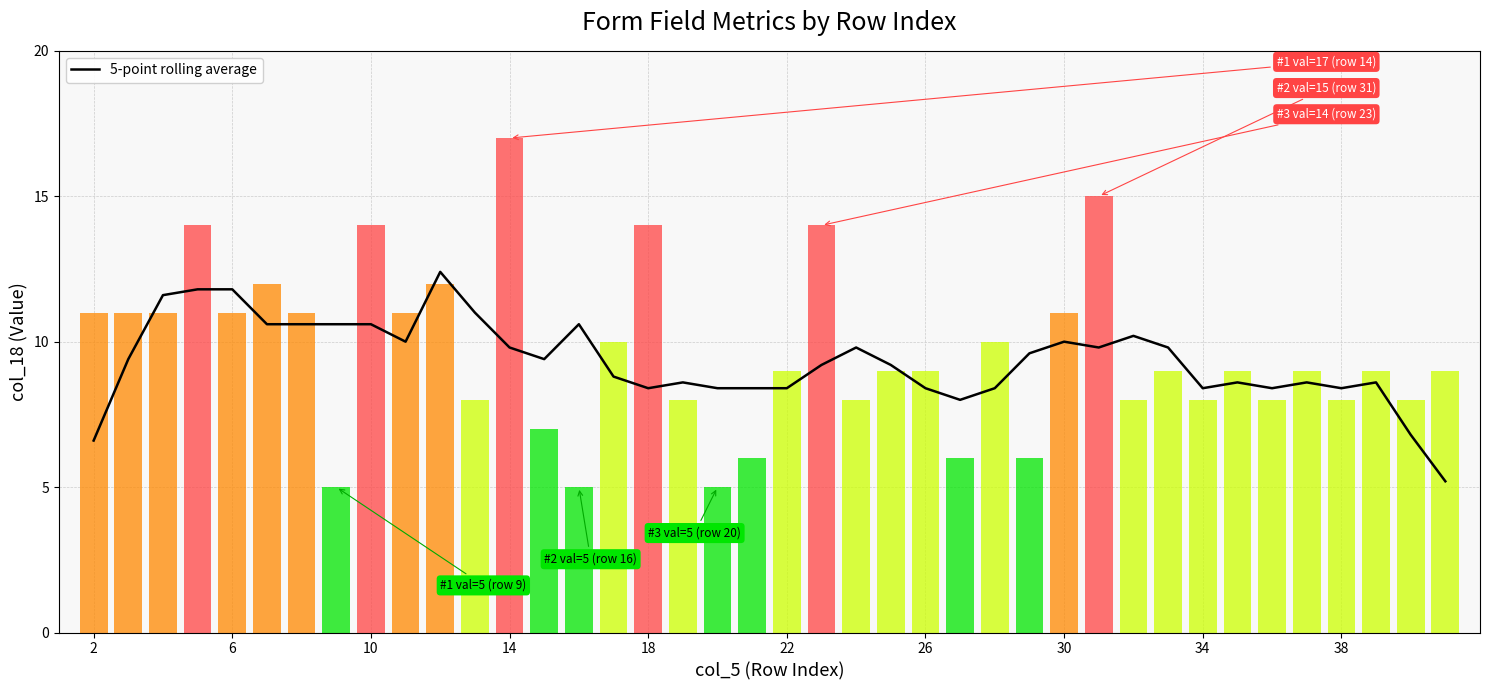

The 5-point rolling average series shows 3.0 at 38. True or false?

False